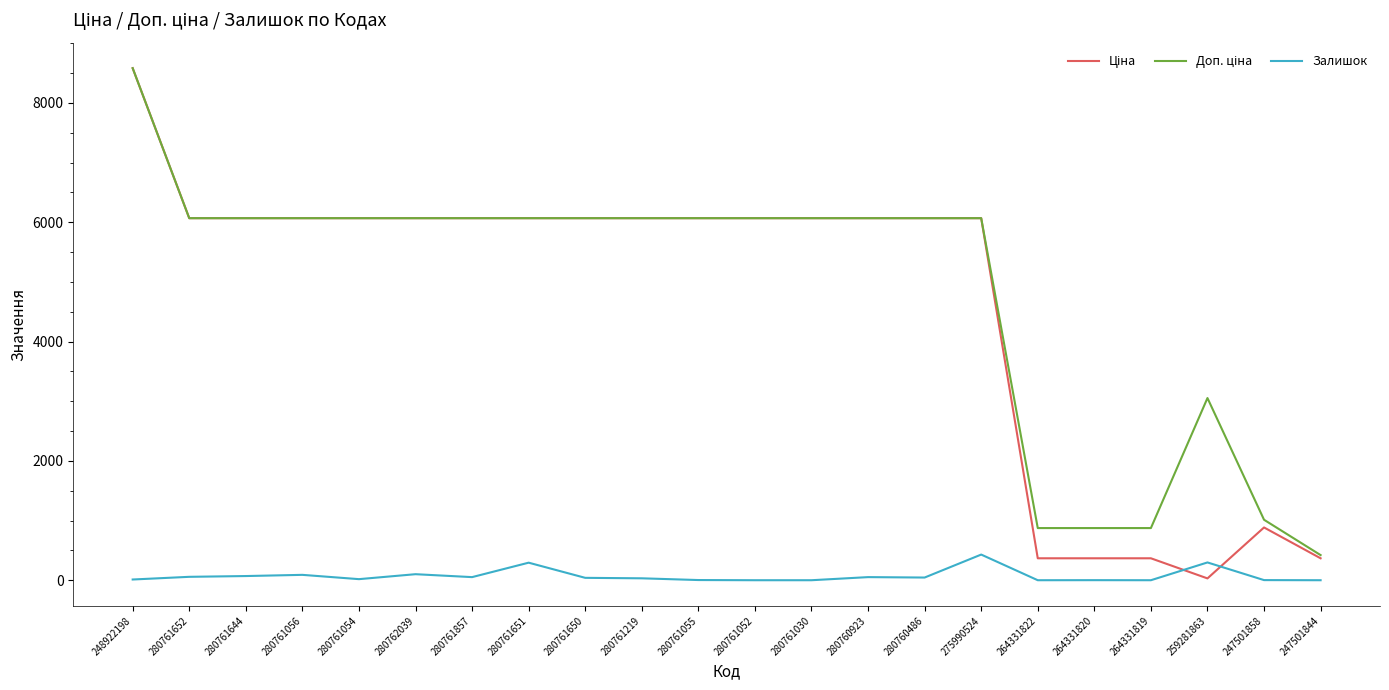

What value does the Залишок series have at 280760923?

52.0